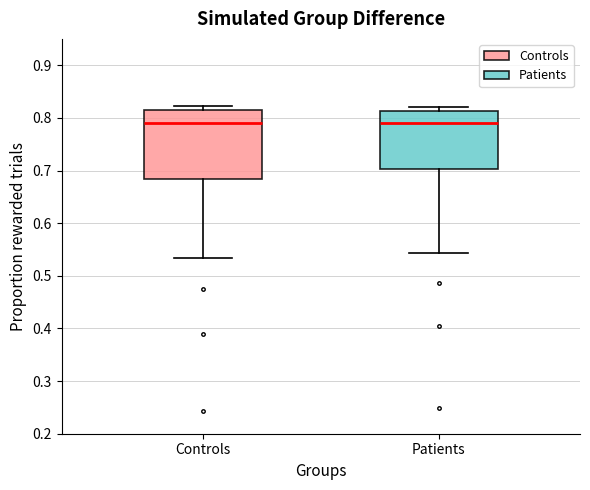

Reading left to right, read every box against the y-axis: the position of its median line, the range the box covers, and the ends of its whiskers. The values are not printed on the chart, so give them approximately, as read against the axis.

Controls: median 0.79, box 0.68 to 0.82, whiskers 0.53 to 0.82 (just above the box's upper edge)
Patients: median 0.79, box 0.70 to 0.81, whiskers 0.54 to 0.82